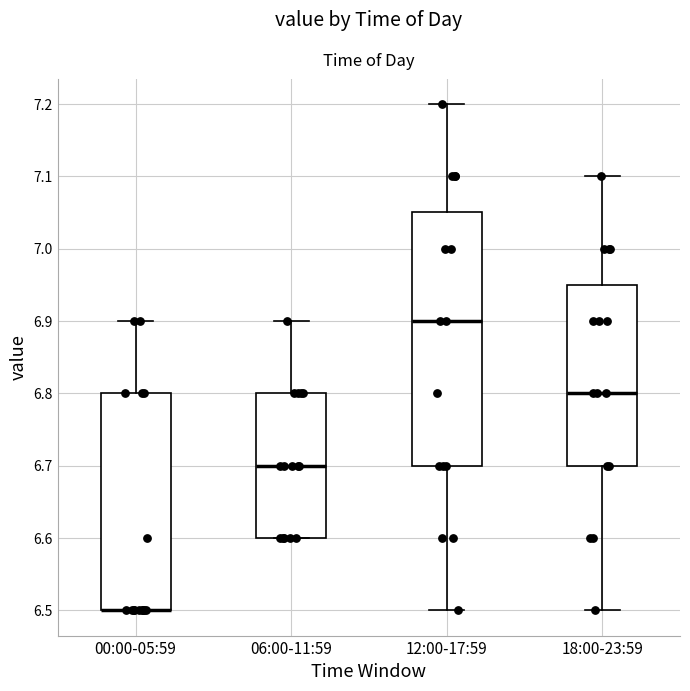

Which box is the tallest, from its lower edge to its upper edge?

12:00-17:59